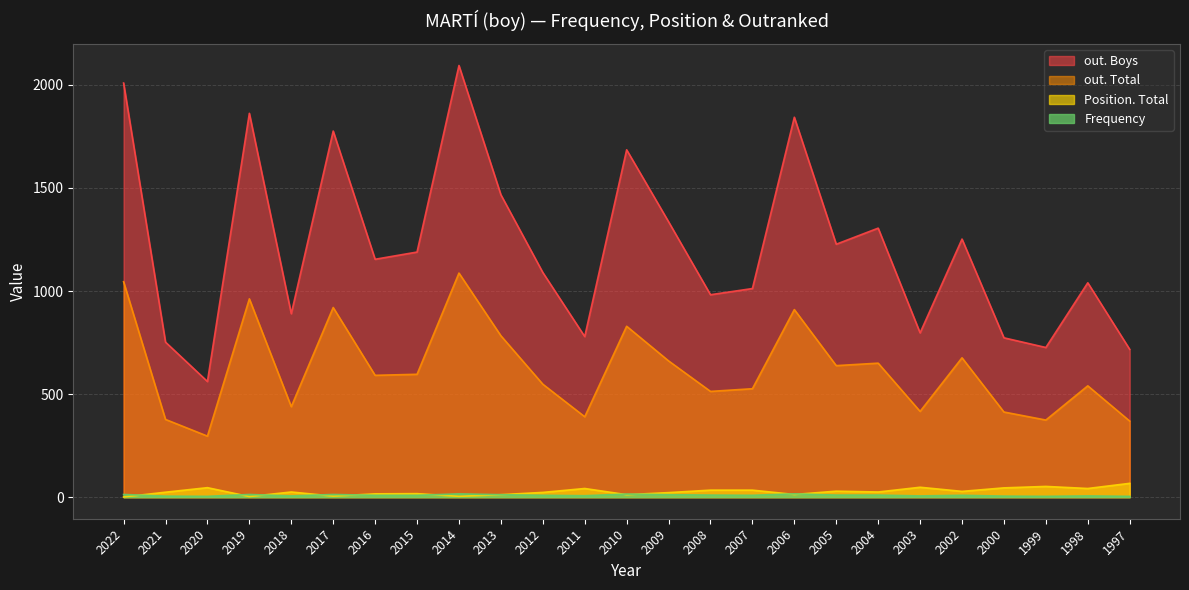

Where is out. Boys nearest to the value 1327?

2009